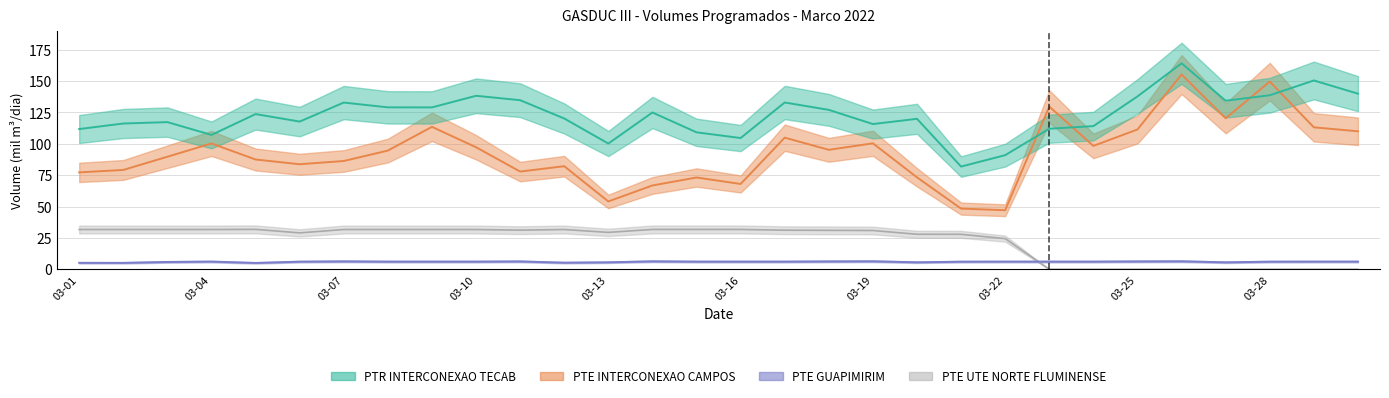

Which has a higher value, 2022-03-01 or 2022-03-26?

2022-03-26